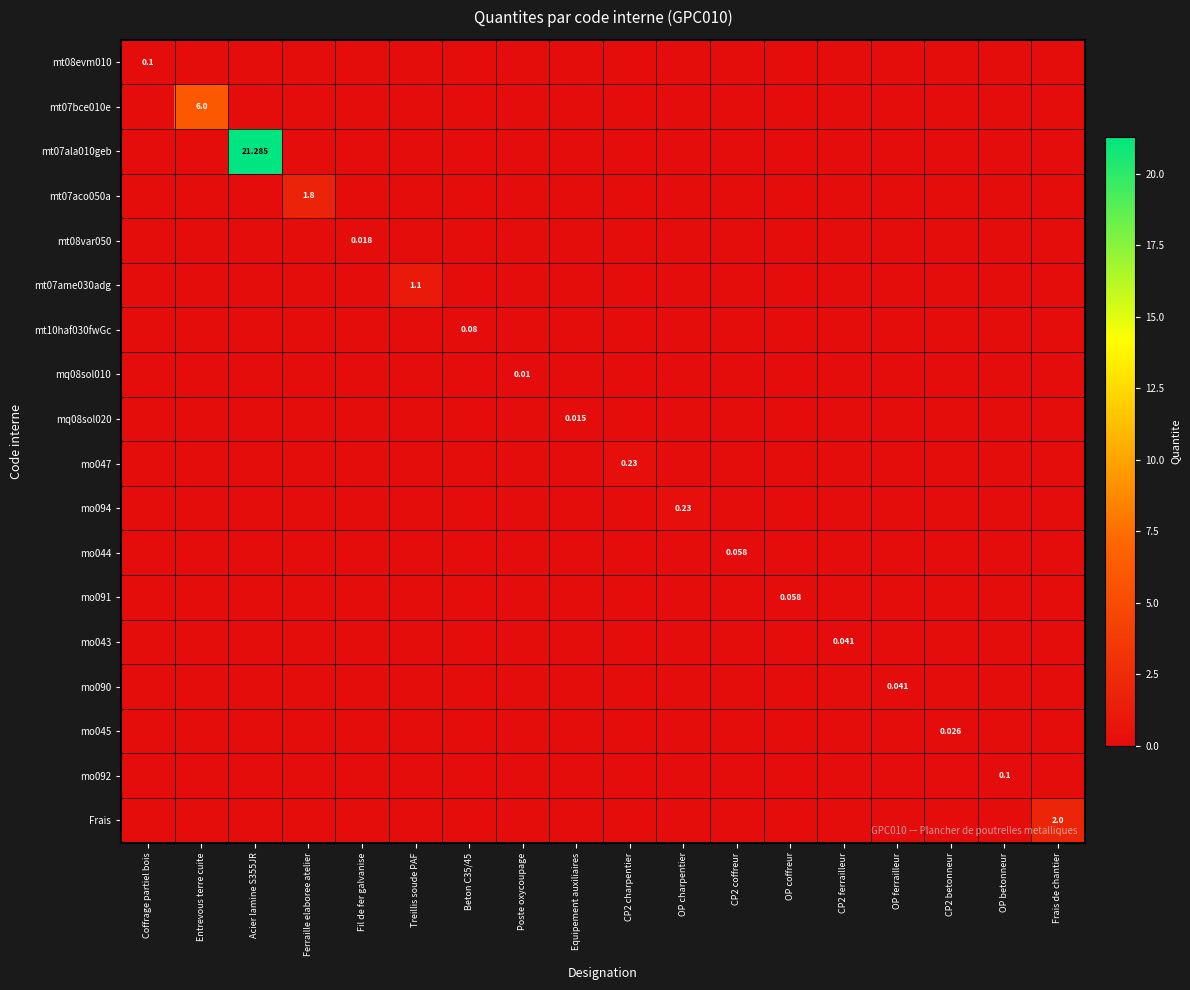

What is the difference between the maximum and second lowest values in the mt07ala010geb series?

21.3